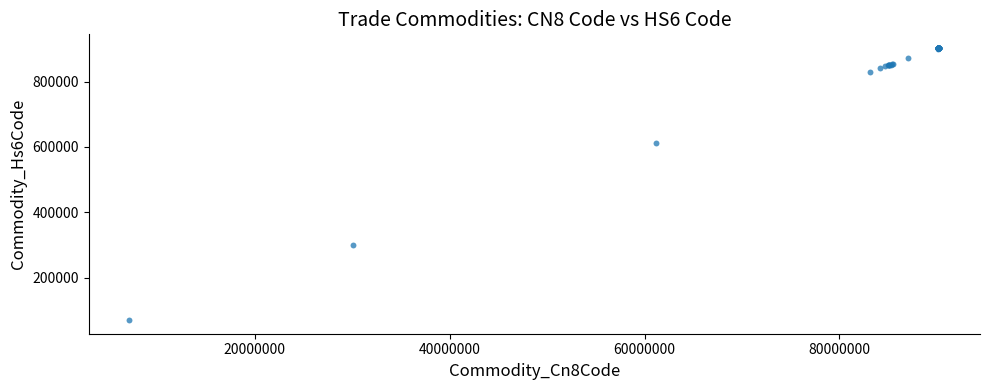

What Y value in the scatter plot is closest to 486845?

611865.7